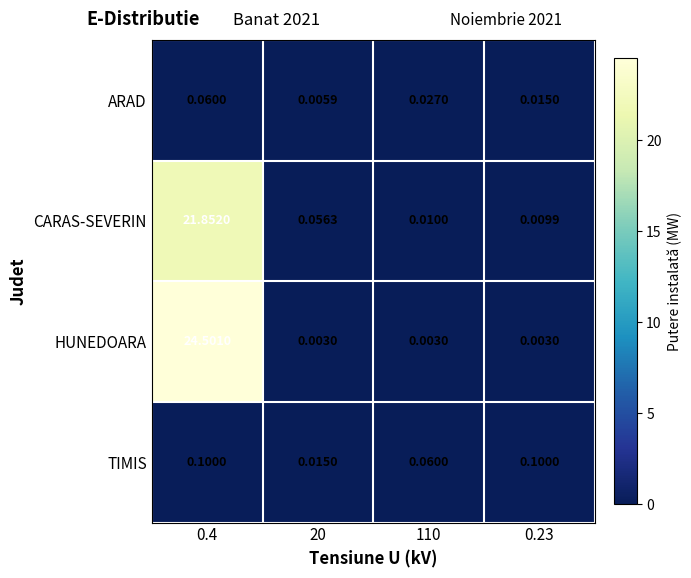

Rank the series by their maximum value, from highest to lowest.

HUNEDOARA, CARAS-SEVERIN, TIMIS, ARAD